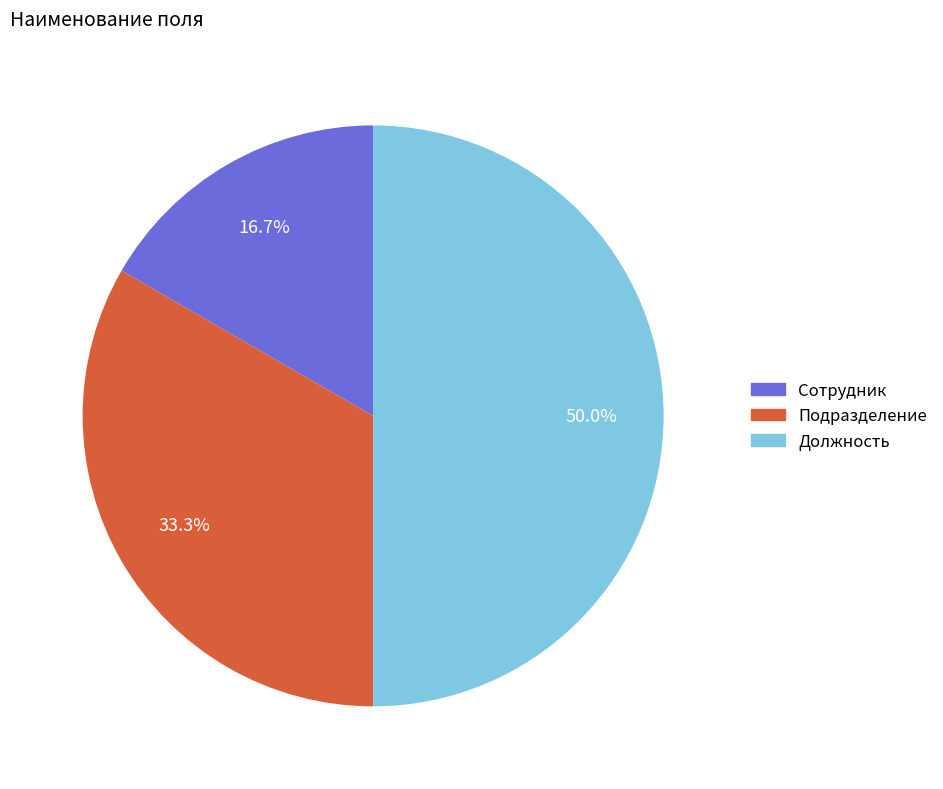

What percentage is the Должность slice, to the nearest percent?

50%